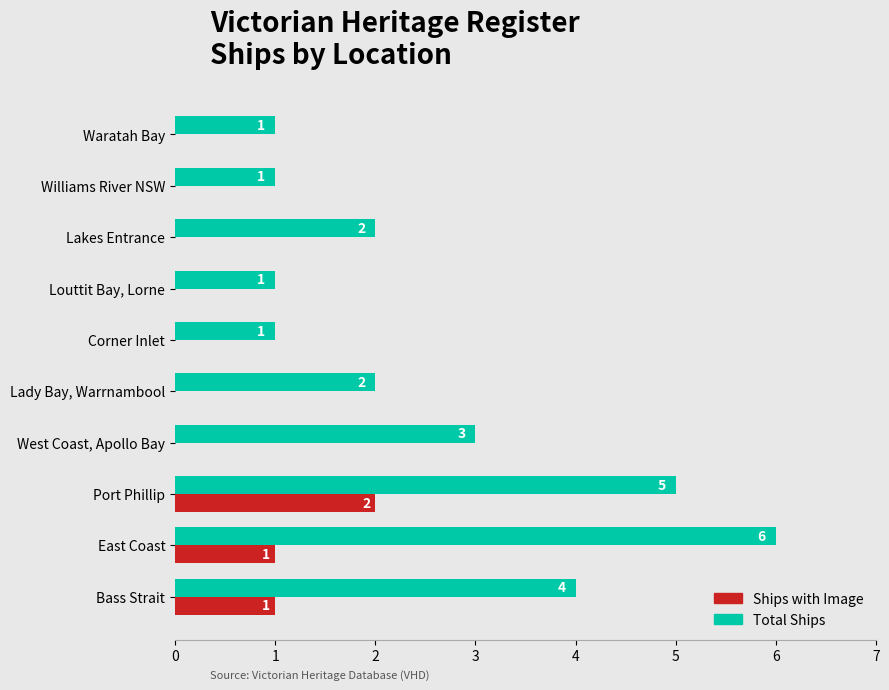

What is the sum of all Total Ships values?

26